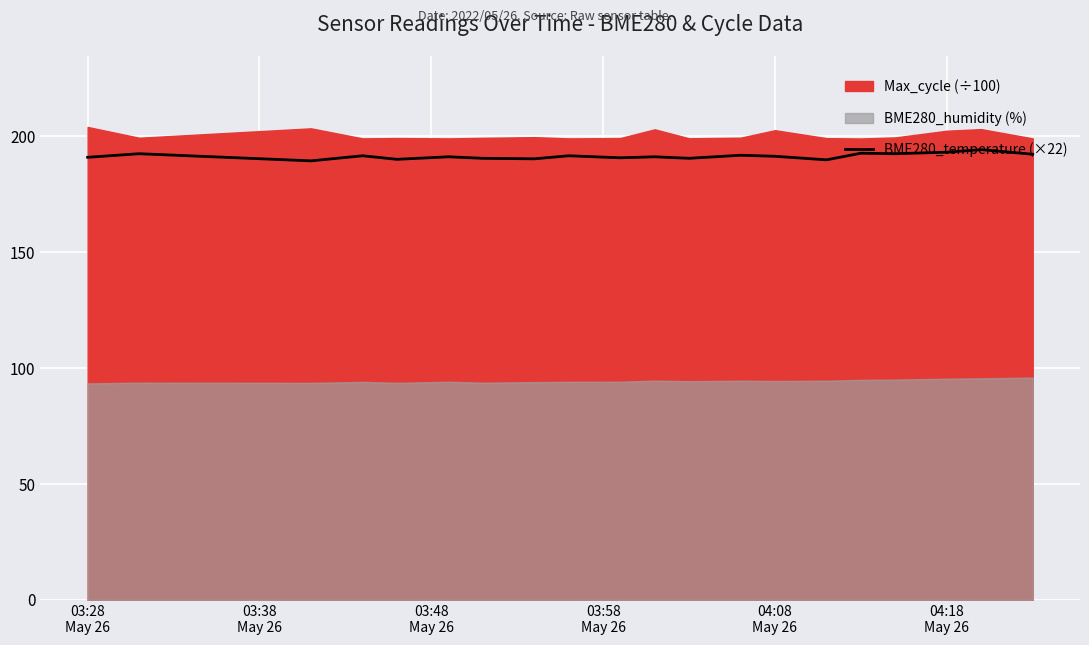

How many interior local valleys (lower than both neighbors) does the data have?

7